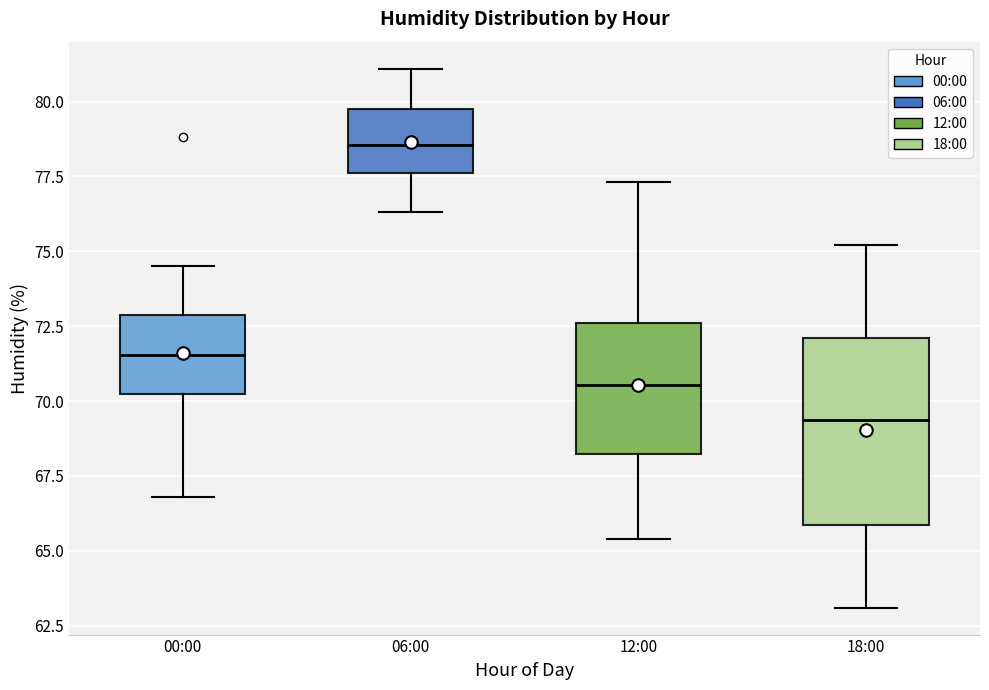

Where does the upper whisker of the box for 18:00 end on the y-axis? The values are not printed on the chart, so give them approximately, as read against the axis.

75.0